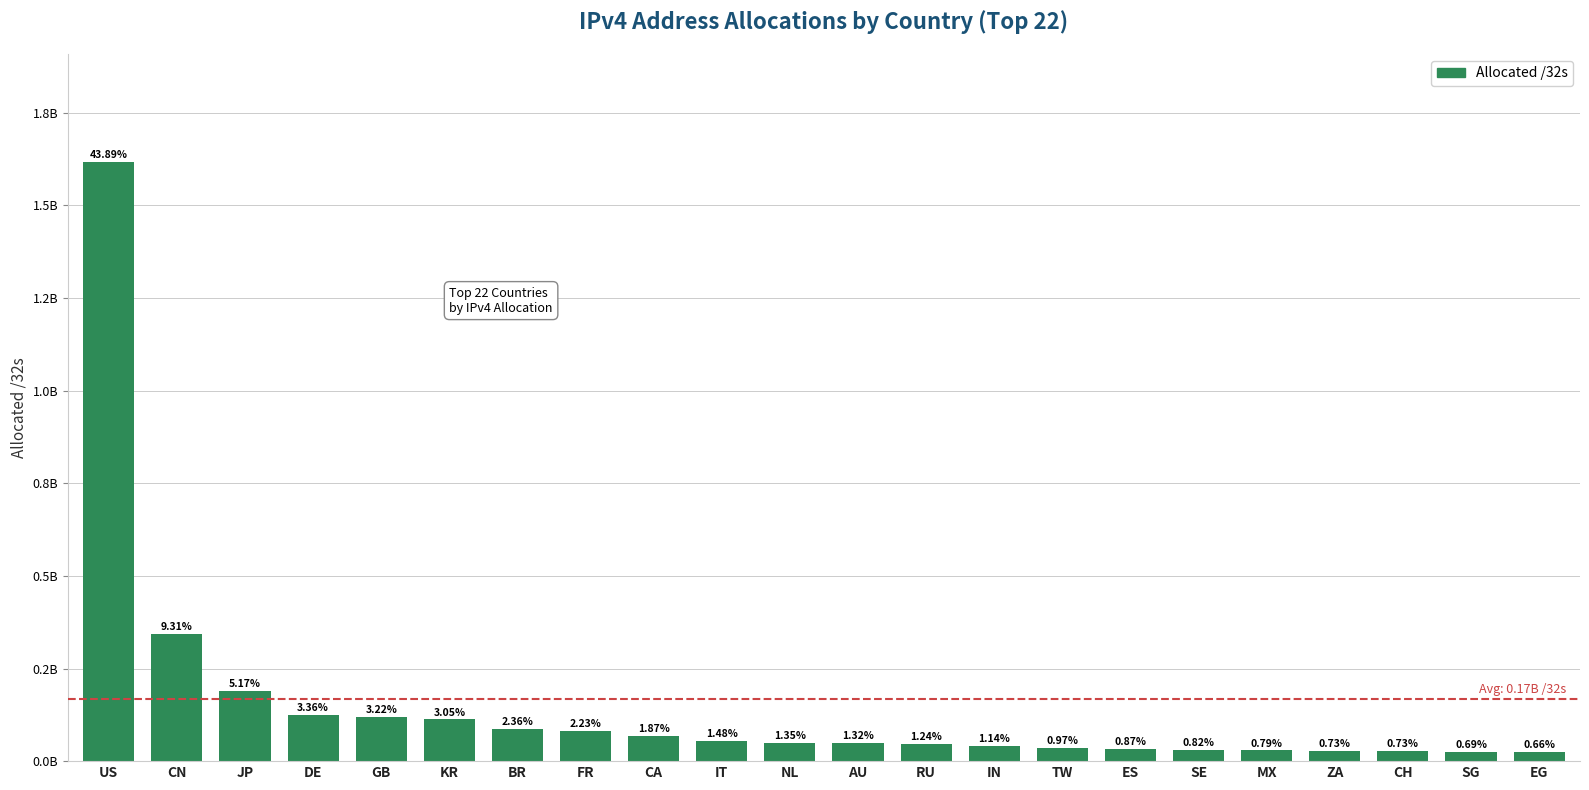

What is the smallest value displayed?

24155392